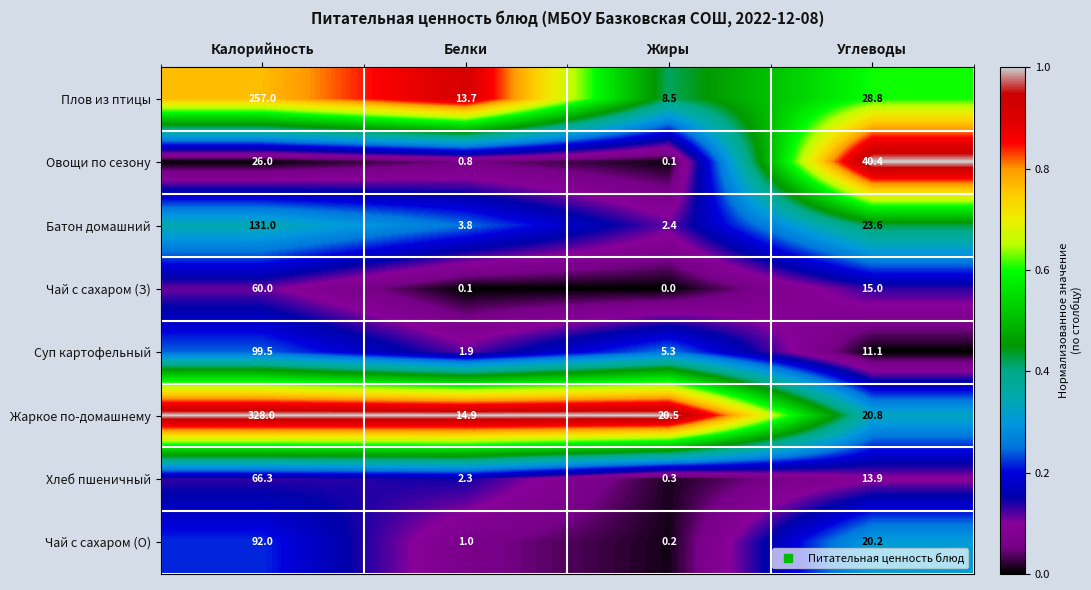

Read the Плов из птицы value at Жиры.

8.5